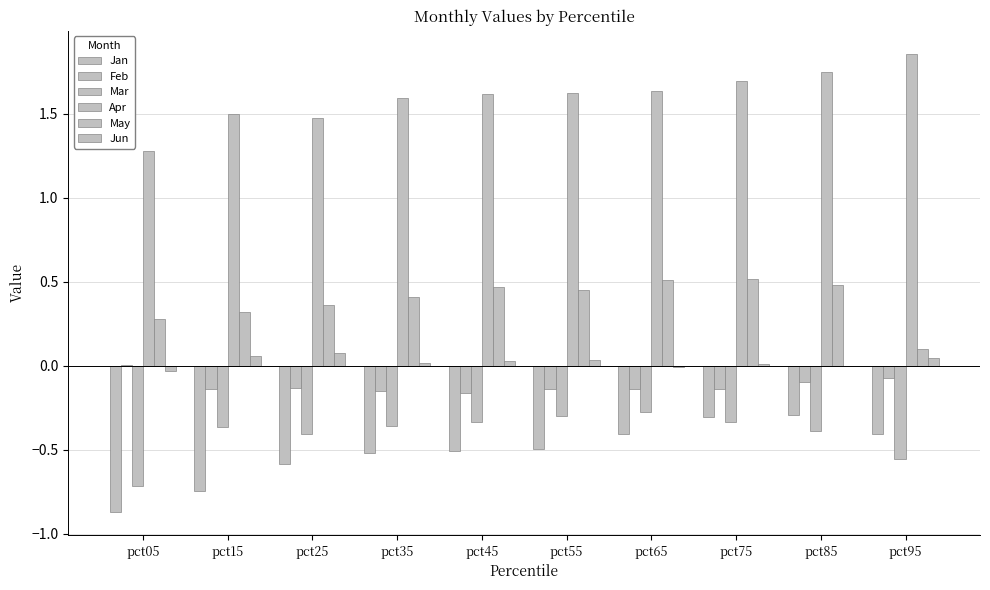

What is the difference between the maximum and minimum values in the Mar series?

0.4